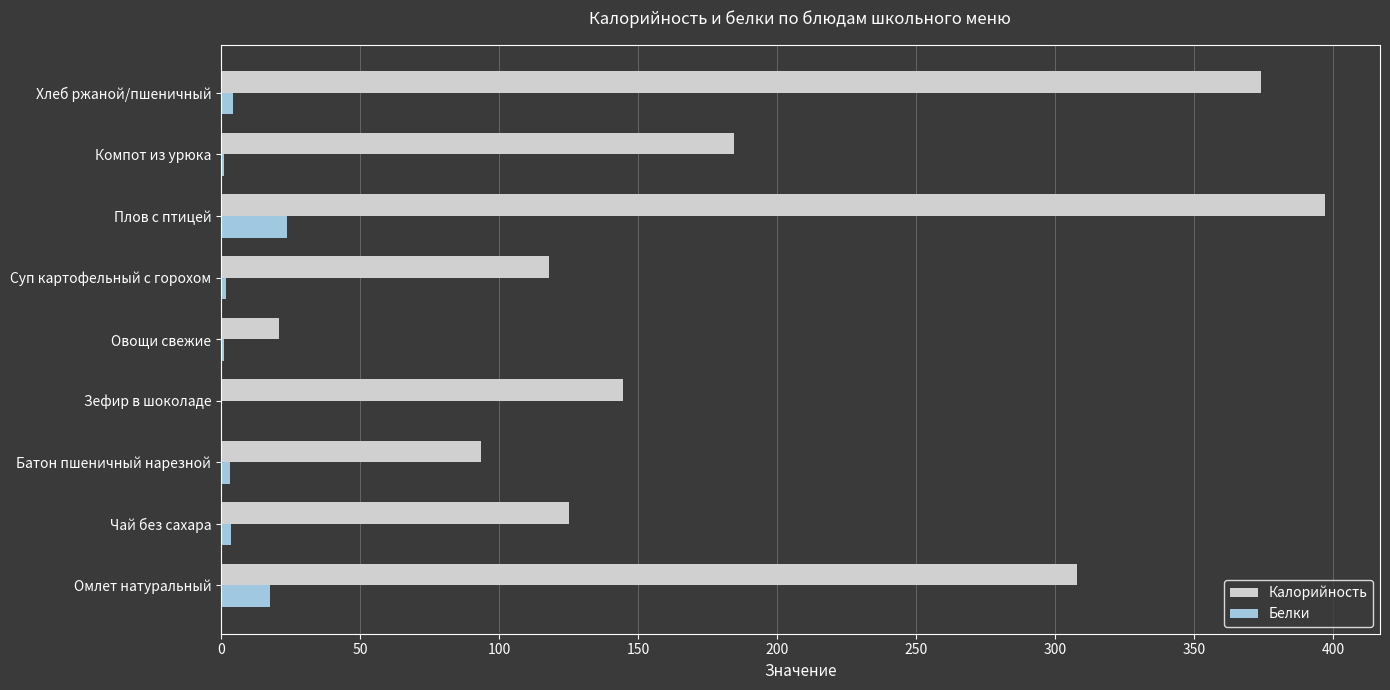

Which series has the largest total across all categories?

Калорийность